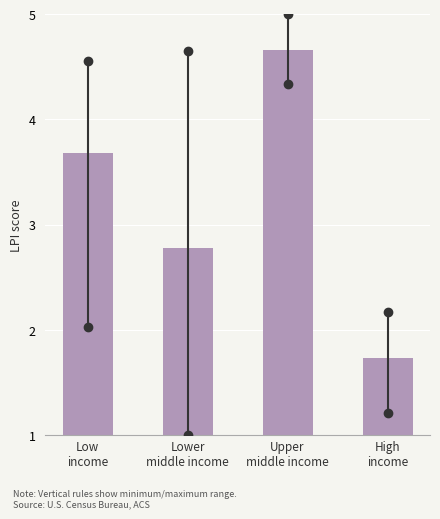

What is the minimum value shown in the chart?

1.7